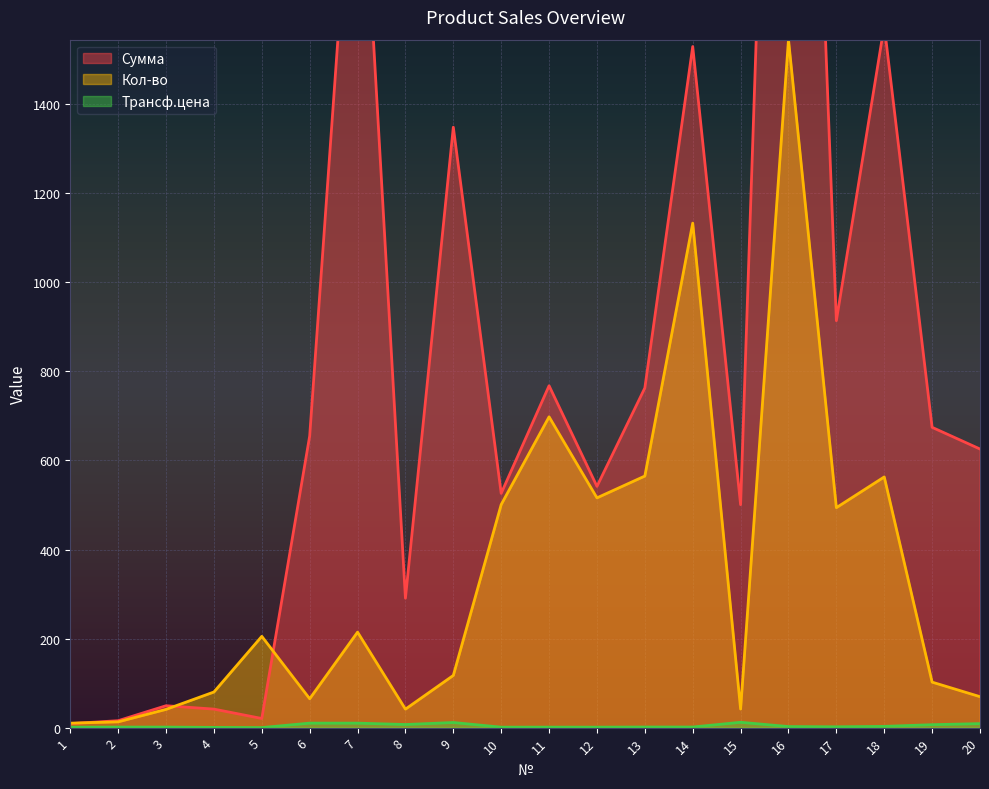

At 5, list the series in order from largest to smallest.

Кол-во, Сумма, Трансф.цена